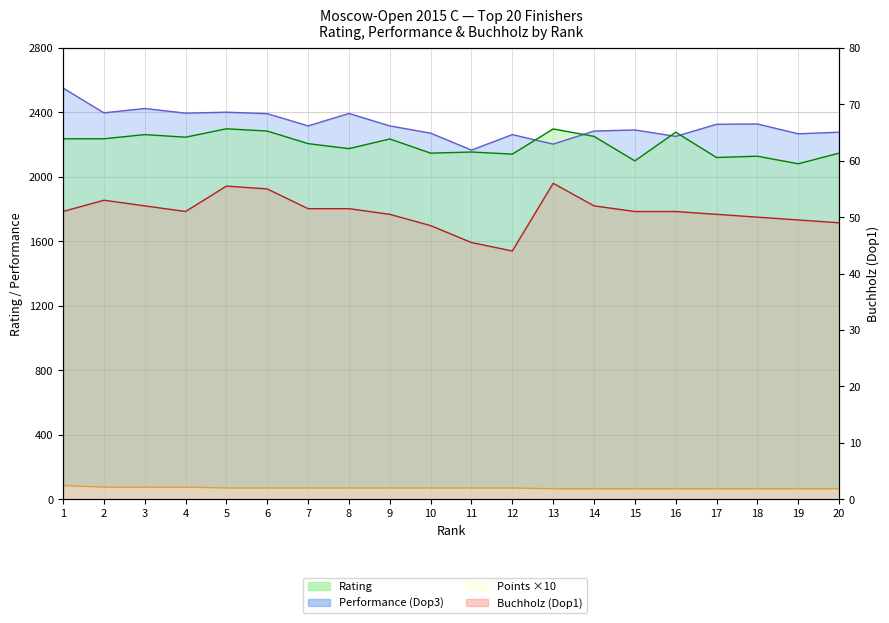

Is the value of Pts at 19 greater than the value of Rating at 14?

No